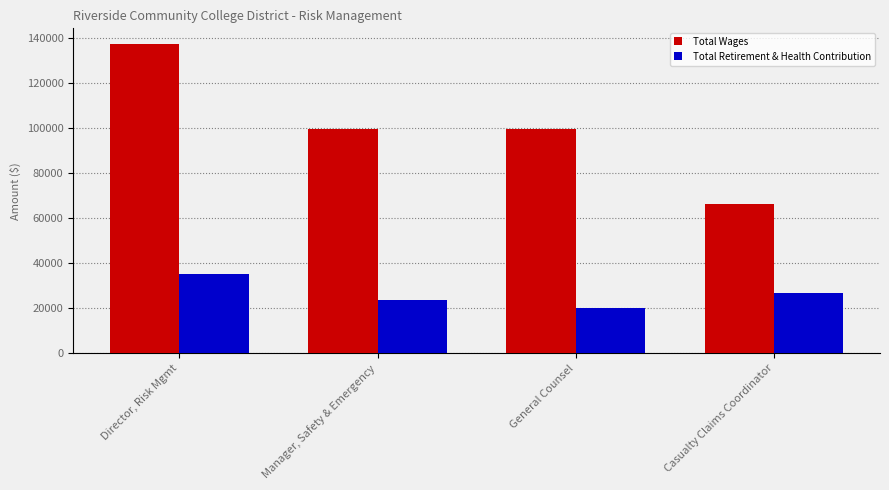

What is the sum of all Total Wages values?

402772